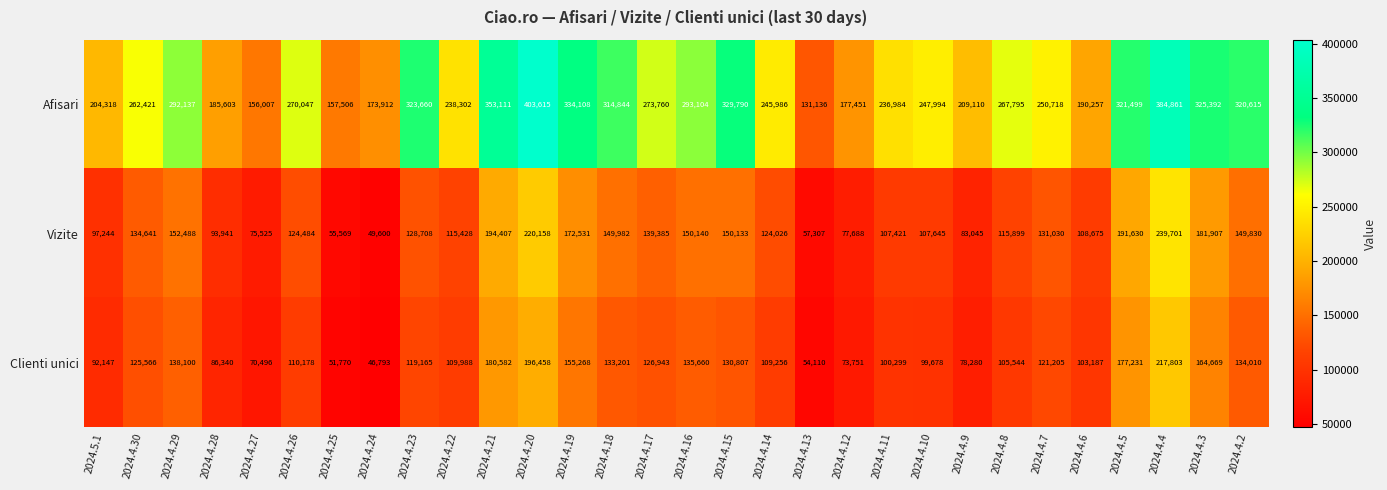

Rank the series at 2024.4.10 from highest to lowest value.

Afisari, Vizite, Clienti unici